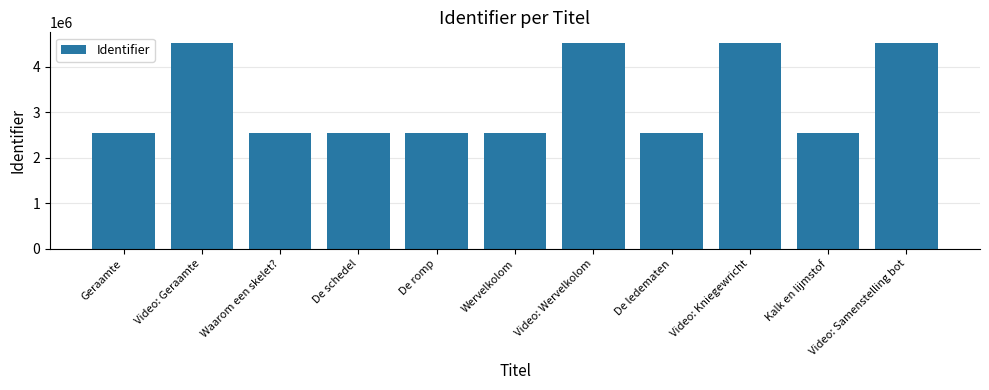

What is the smallest value displayed?

2555924